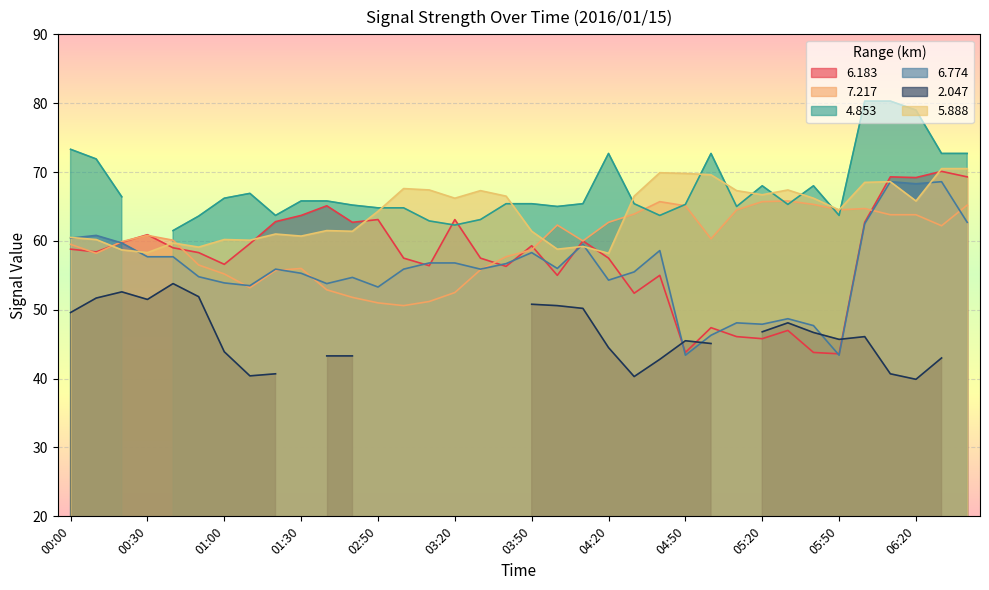

Between 00:30 and 01:30, which series saw the biggest shift?

  7.217